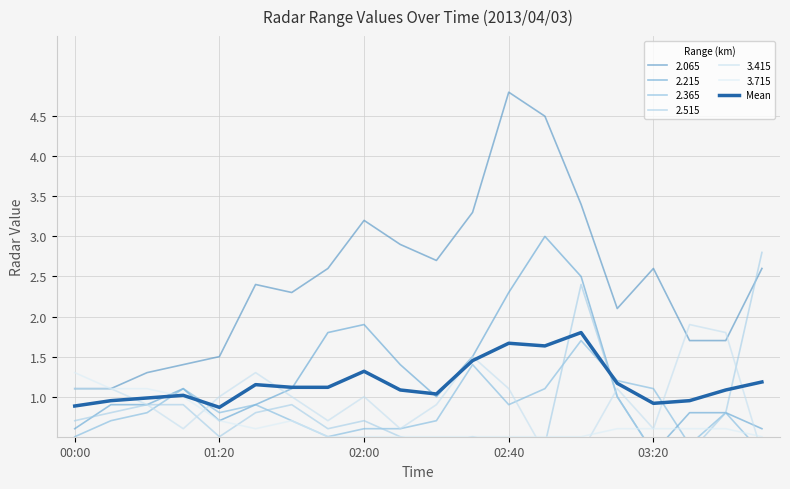

Count the number of categories in the chart.

20